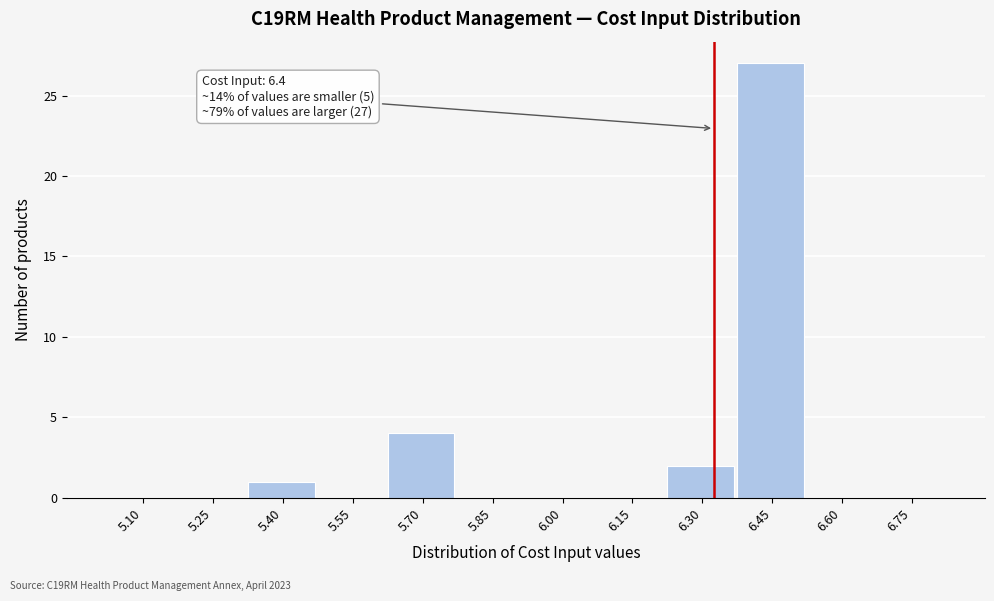

Reading right to left, what are all the values shown in this chart?

6.75=0	6.60=0	6.45=27	6.30=2	6.15=0	6.00=0	5.85=0	5.70=4	5.55=0	5.40=1	5.25=0	5.10=0